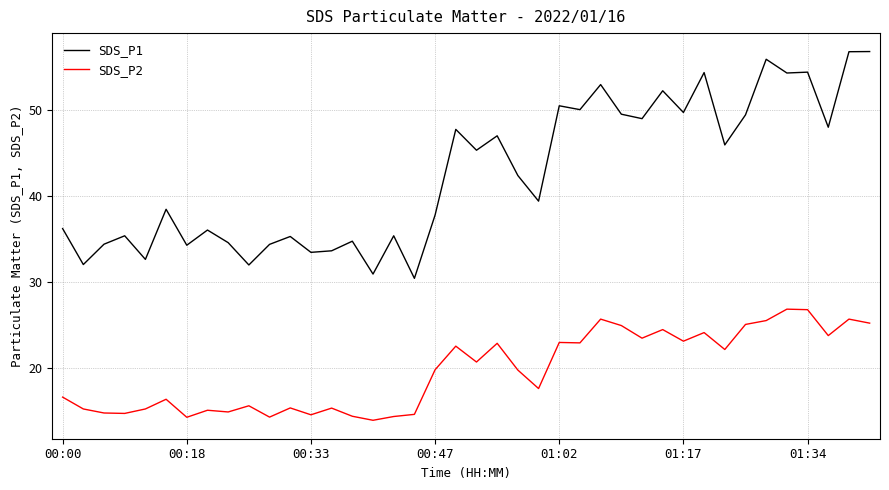

Which series has the widest spread of values?

SDS_P1